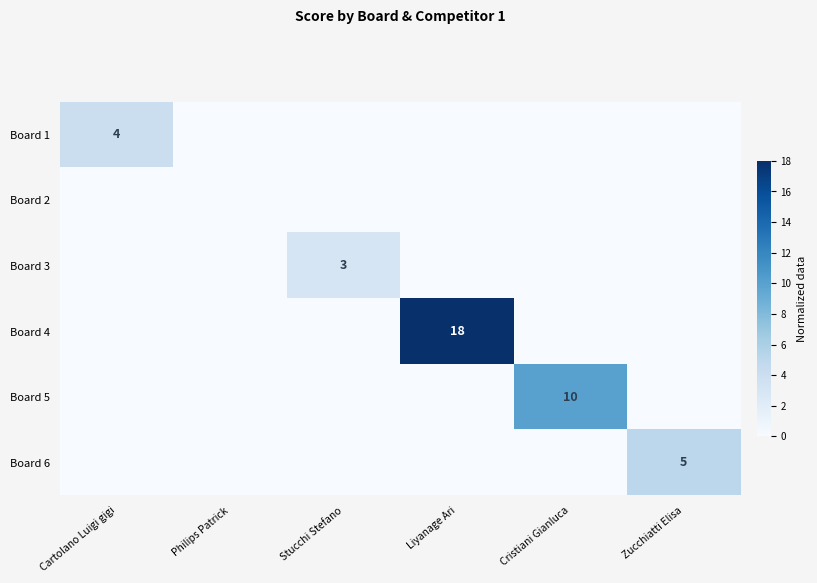

Between Philips Patrick and Zucchiatti Elisa, which series saw the biggest shift?

row_5